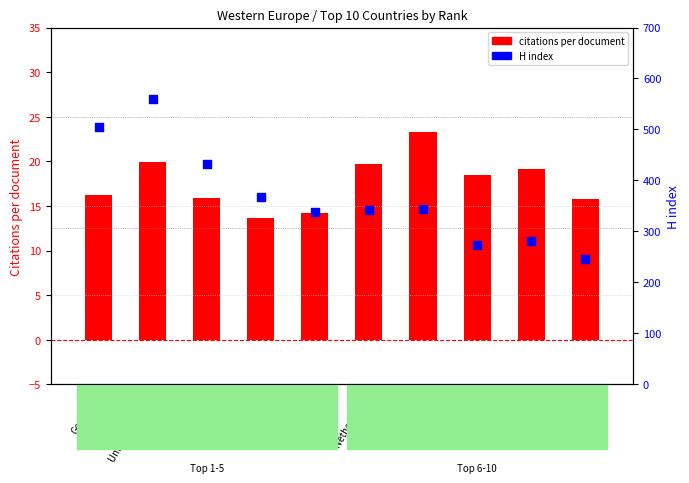

At how many categories does at least one series exceed 489?

2